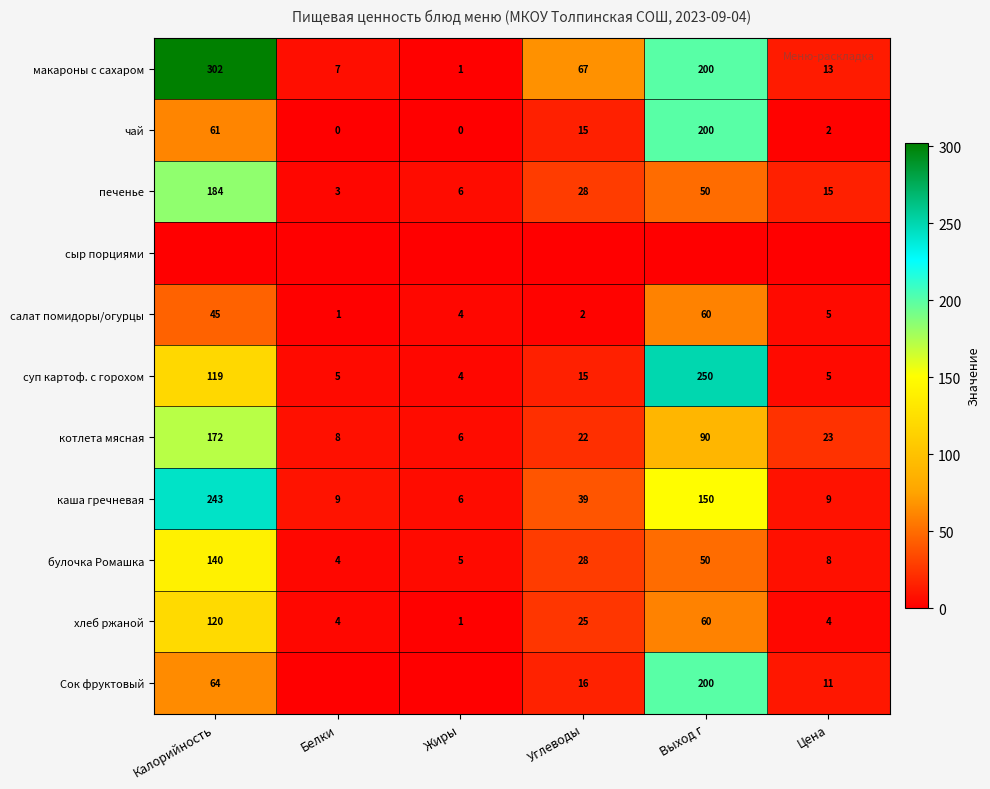

What is the average value of the булочка Ромашка series?

39